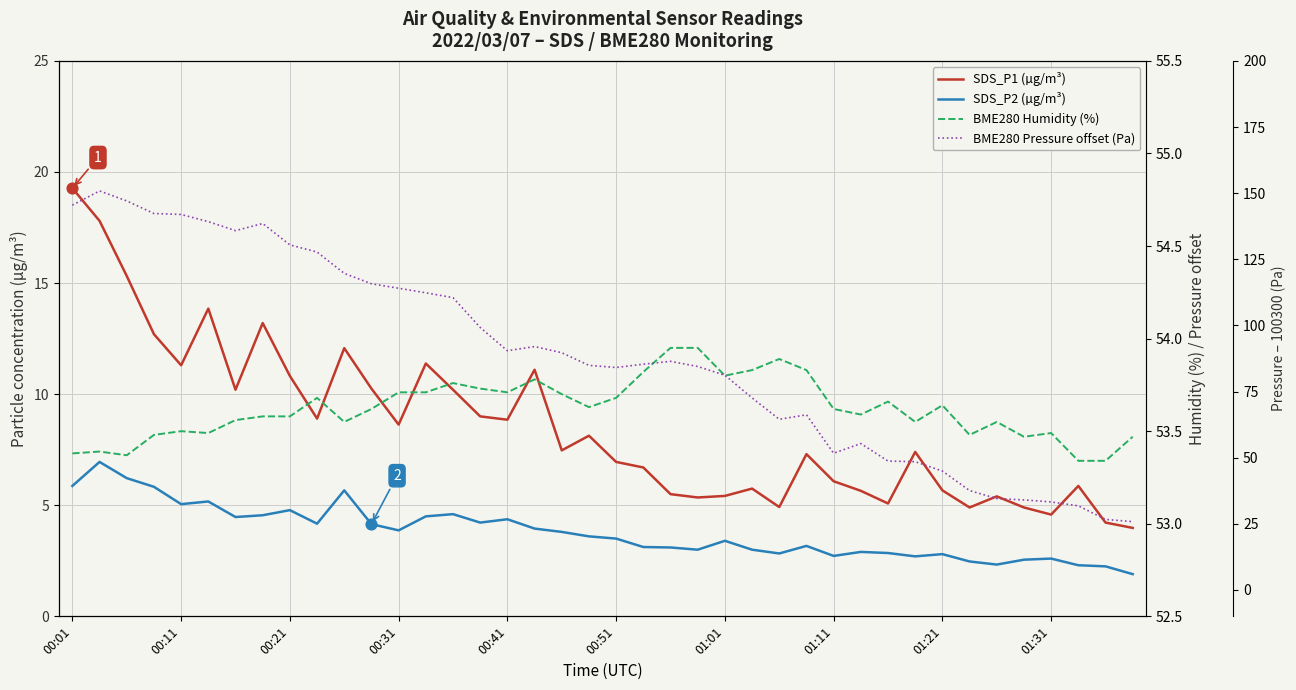

Is the value of BME280 Humidity (%) at 00:41 greater than the value of SDS_P1 (µg/m³) at 23?

Yes